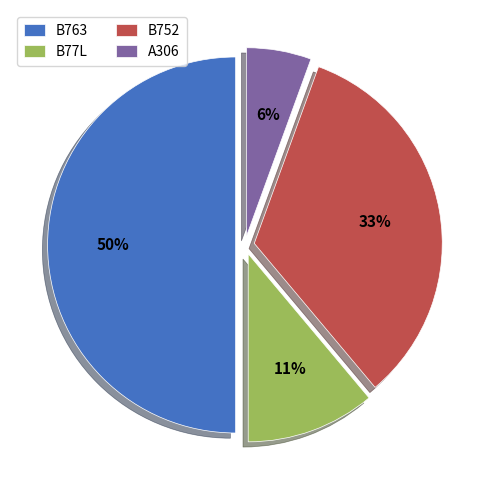

What percentage is the B77L slice, to the nearest percent?

11%